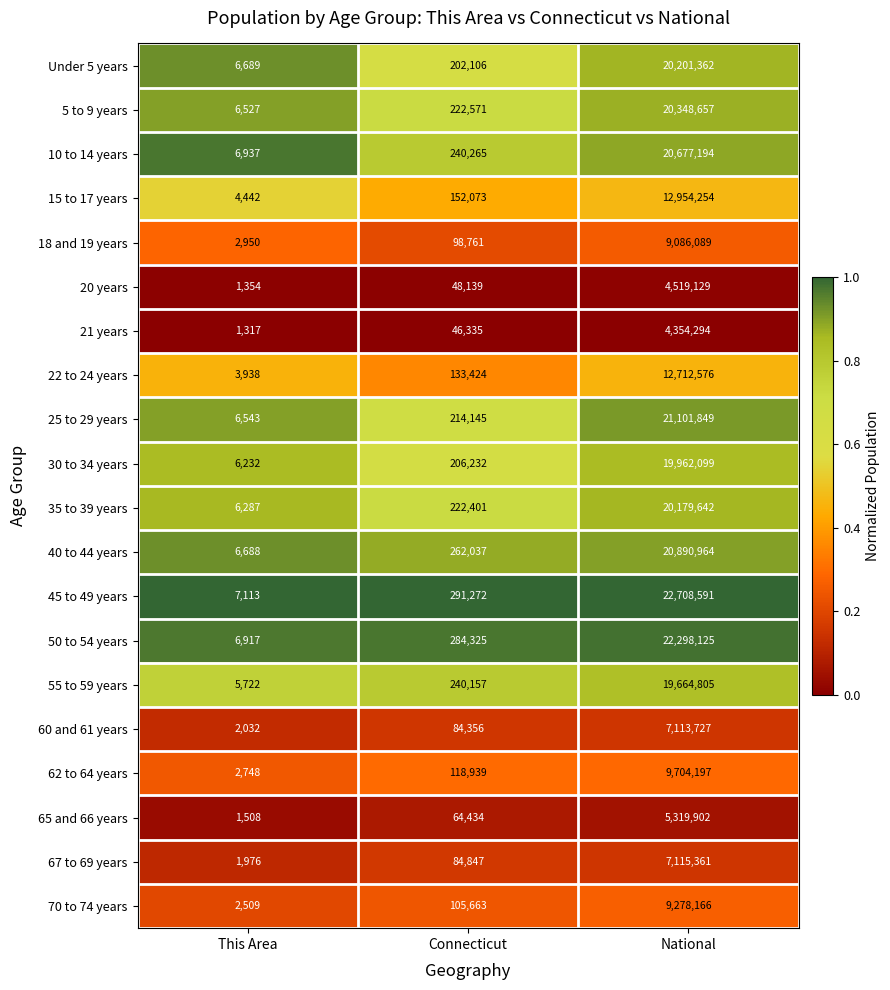

What is the maximum value shown in the chart?

22708591